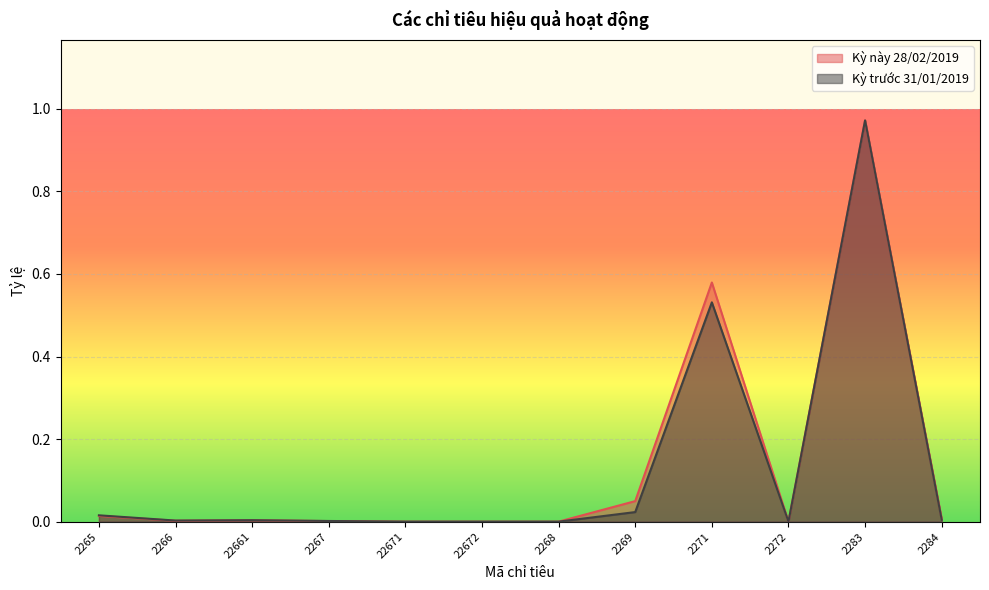

At which category is the sum across all series the highest?

2283